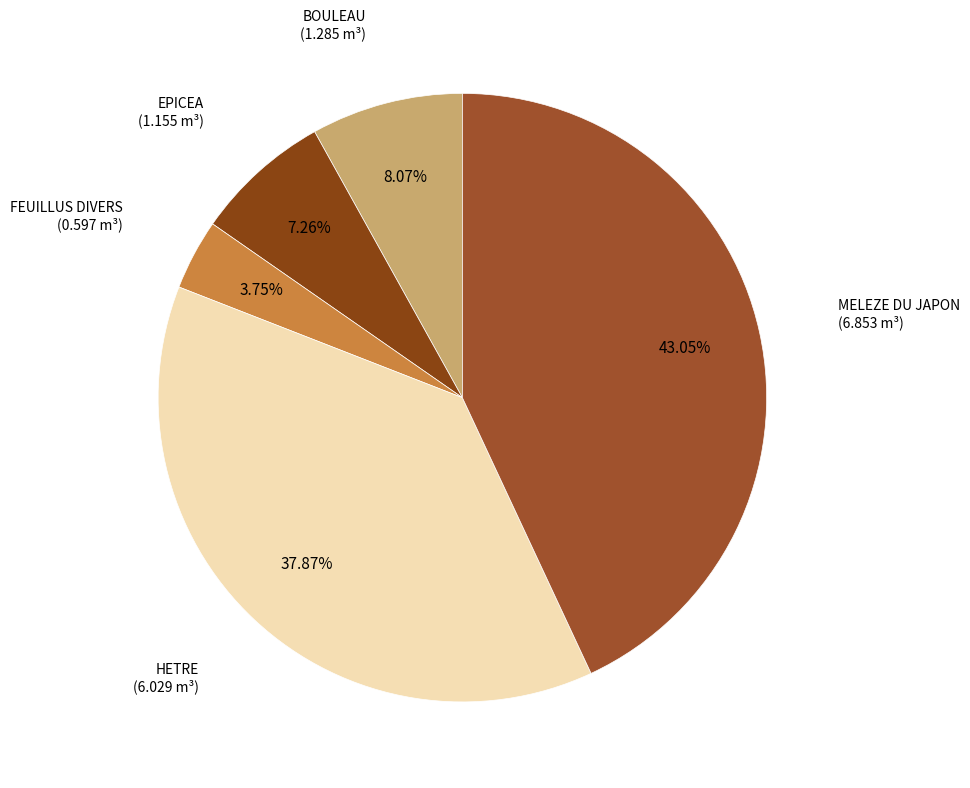

How many segments does this pie chart have?

5